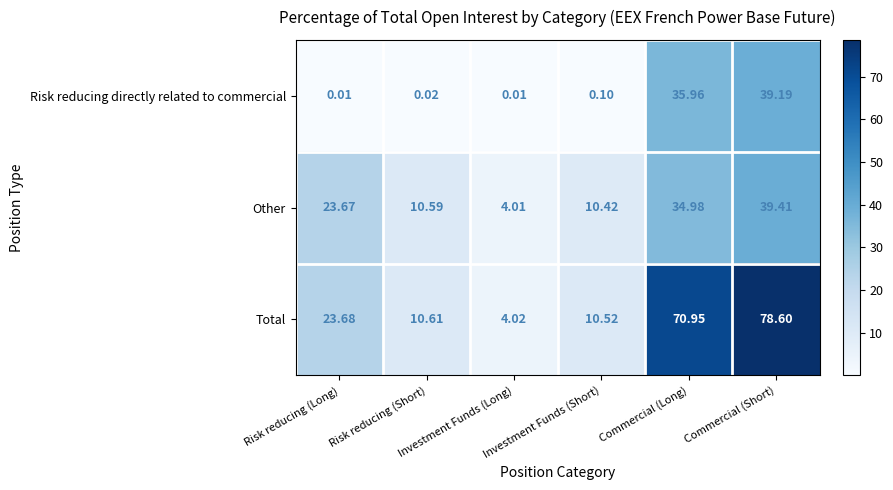

At which label does Risk reducing directly related to commercial reach its peak?

Commercial (Short)